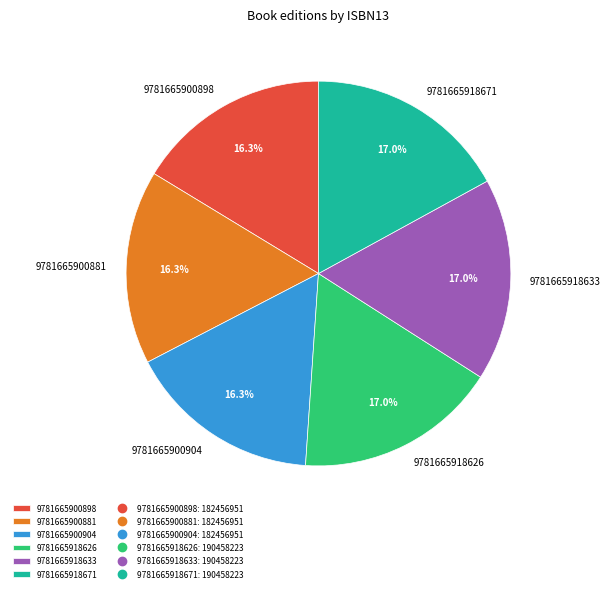

To the nearest percent, what percentage of the pie is 9781665918626?

17%